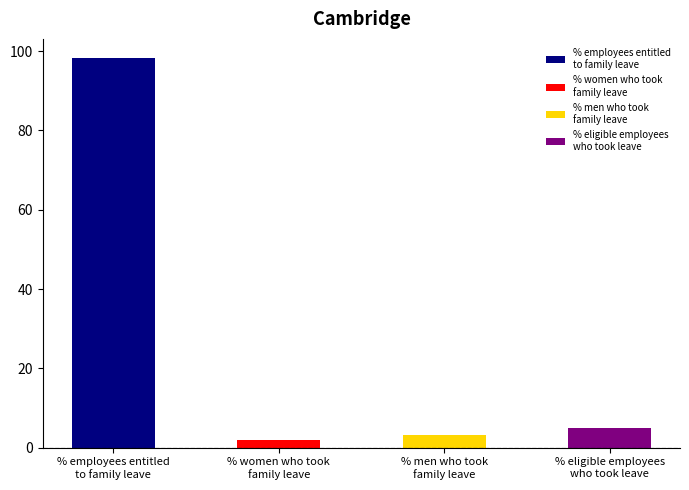

Reading left to right, extract all data points from this chart.

98.2	1.8	3.2	5.0